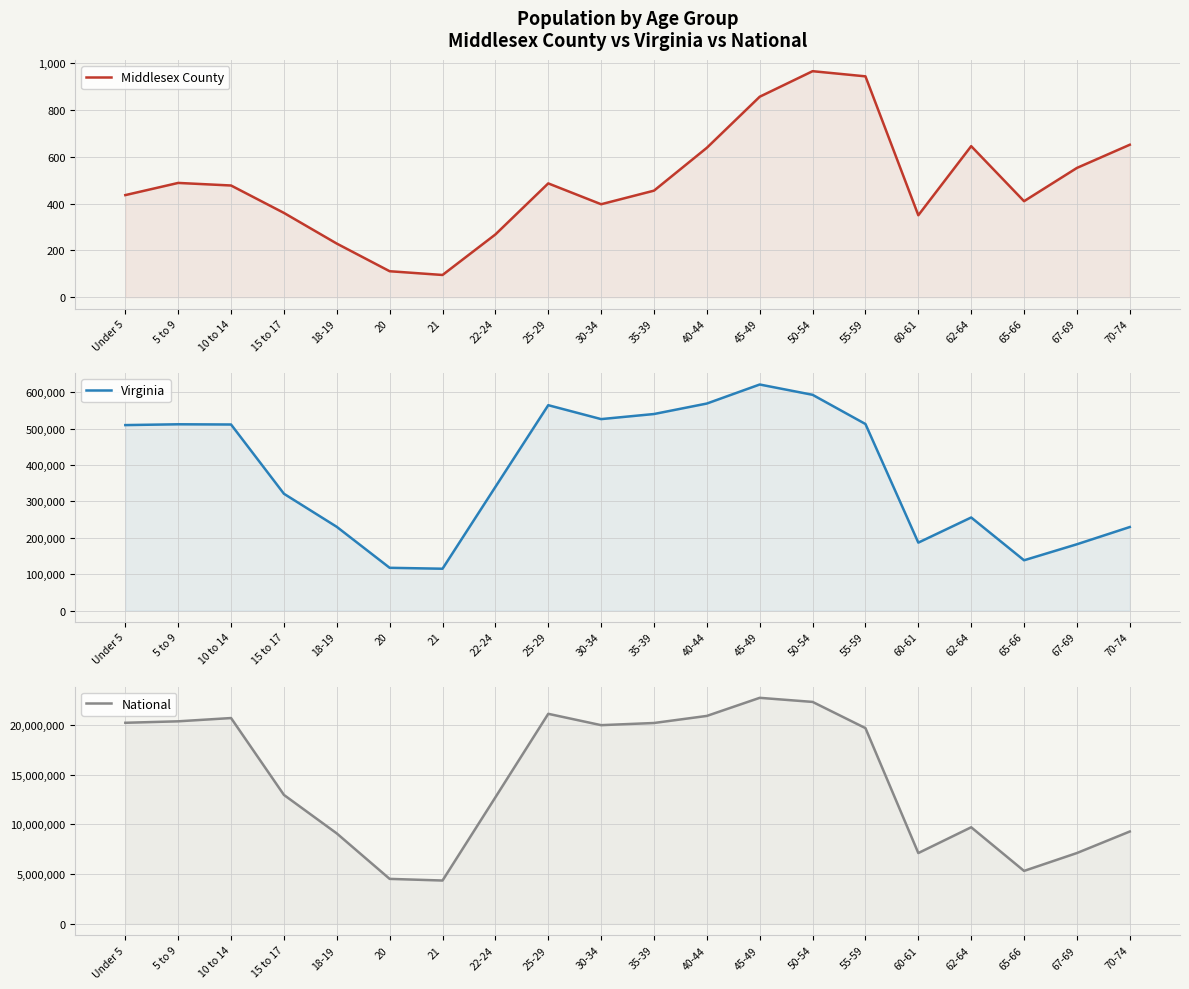

At which label does Virginia first exceed 509625?

5 to 9